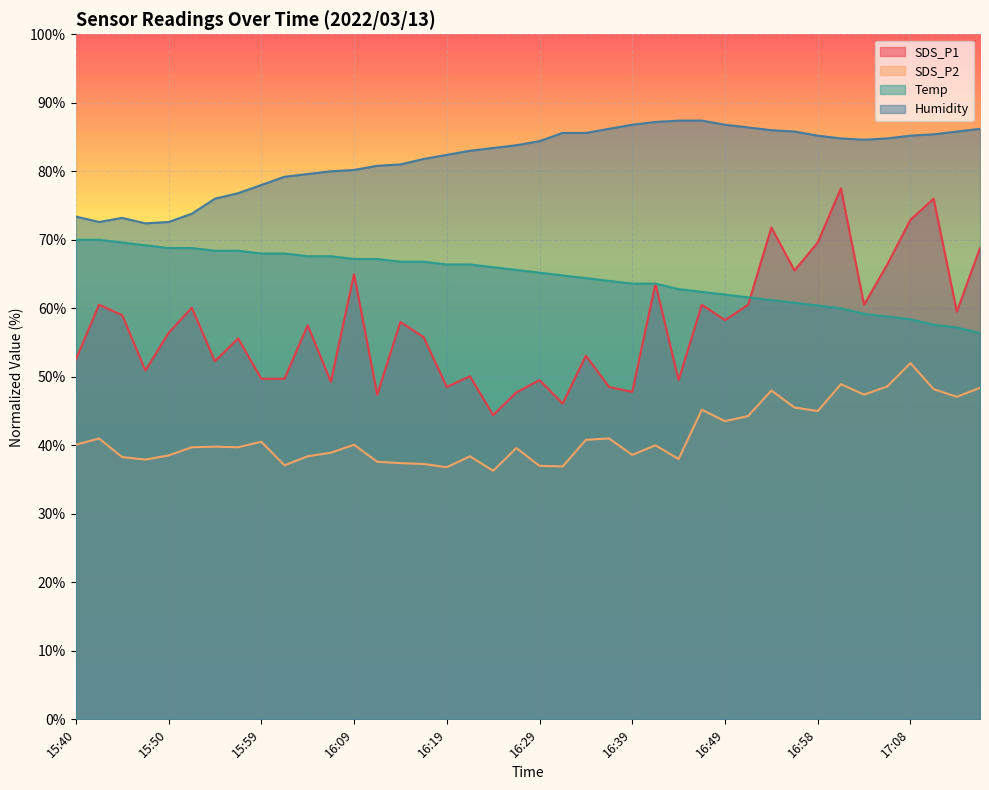

Which series has the largest total across all categories?

Humidity